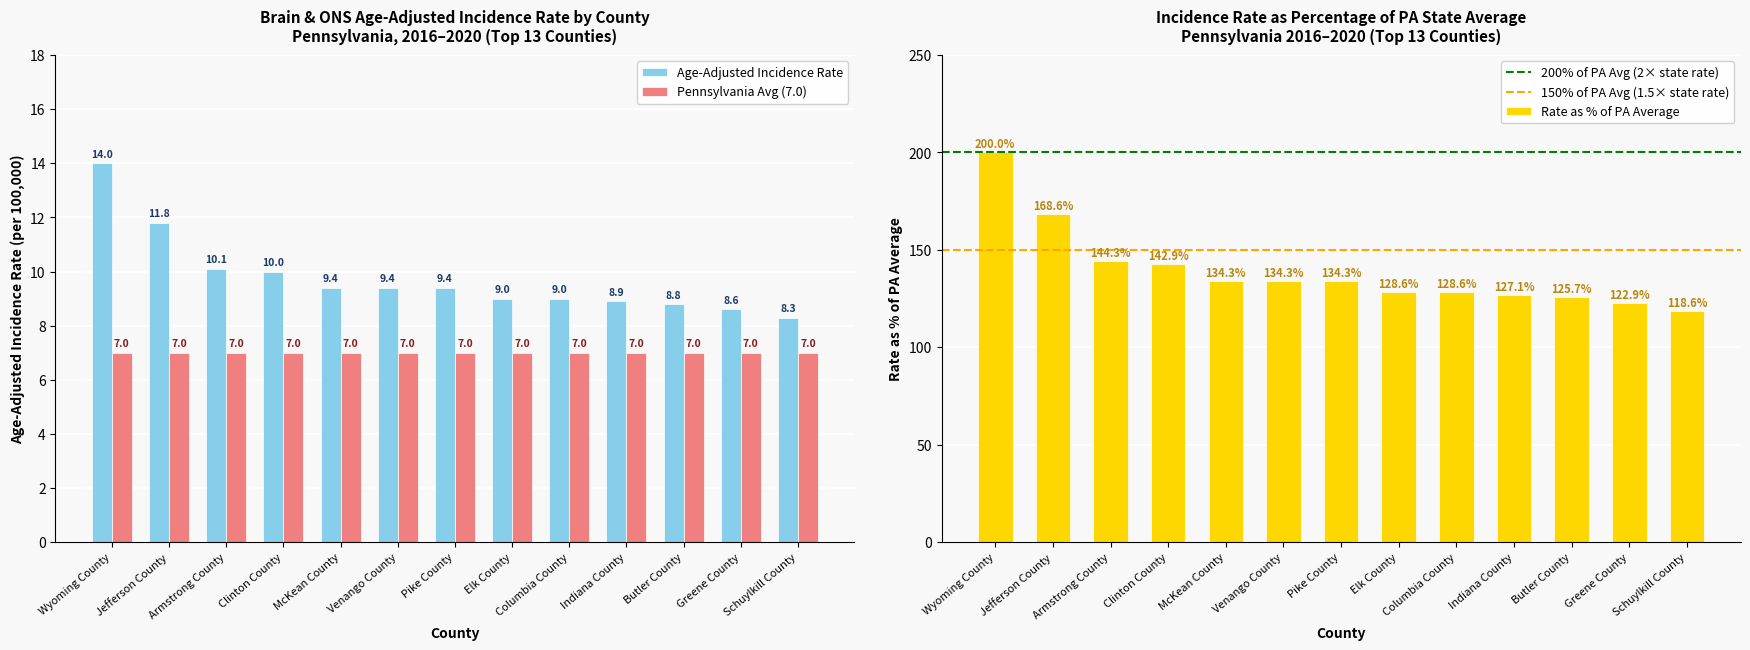

Between McKean County and Schuylkill County, which is larger?

McKean County